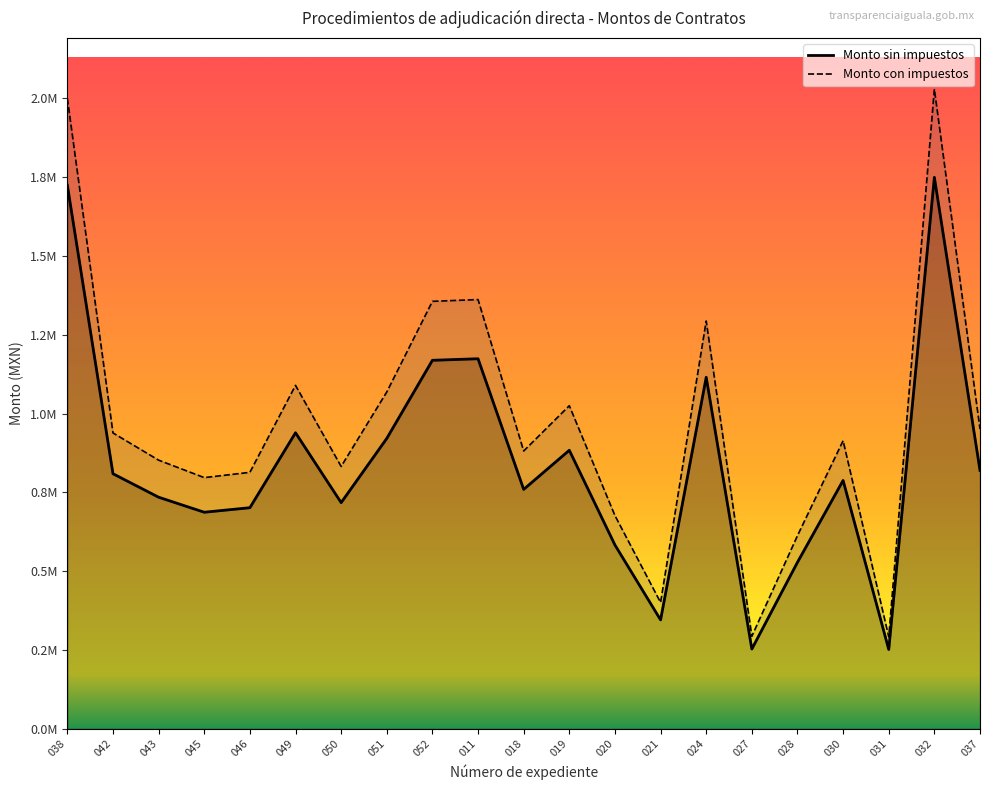

Which series has the largest total across all categories?

Monto con impuestos